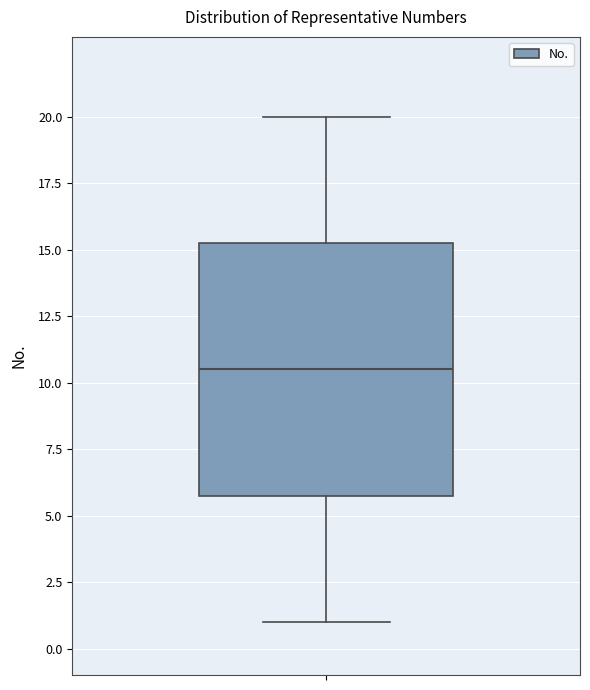

Read this box plot against the y-axis: the position of the median line, the range covered by the box, and the ends of both whiskers. The values are not printed on the chart, so give them approximately, as read against the axis.

median 10.5, box 6.0 to 15.5, whiskers 1.0 to 20.0